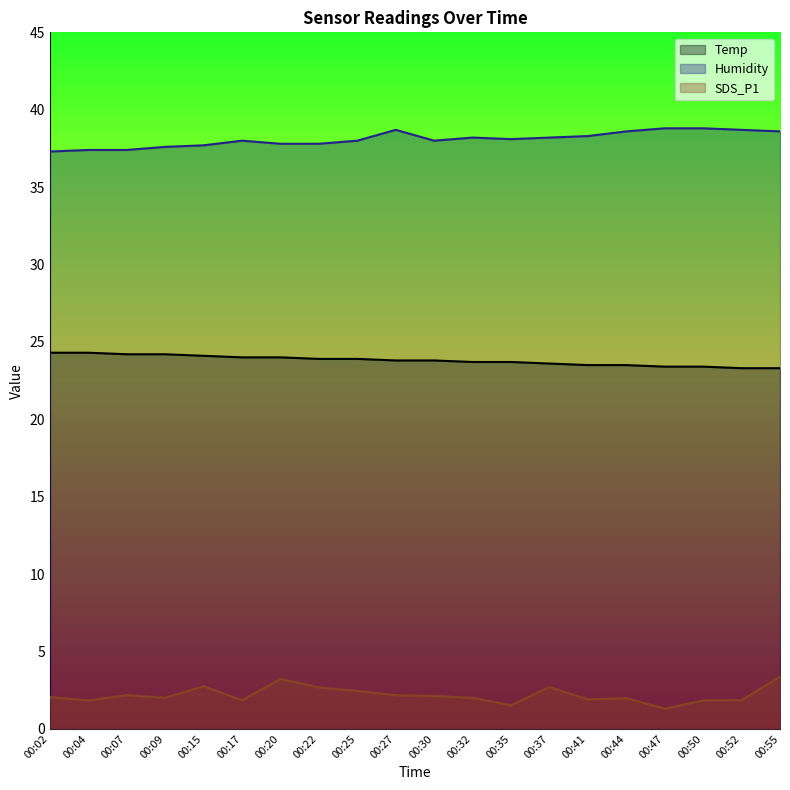

Is it true that SDS_P1 equals 2.2 at 00:27?

True